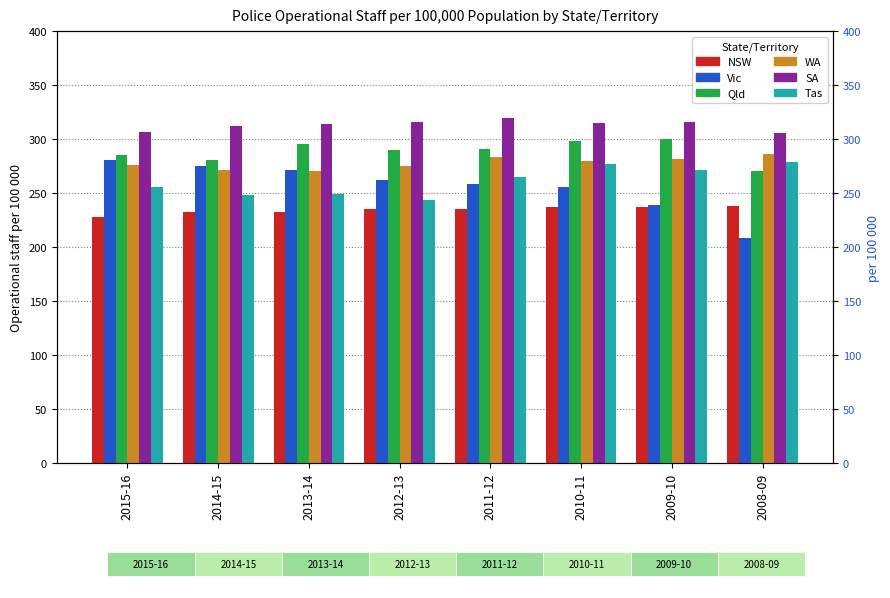

The Tas series shows 81.8 at 2011-12. True or false?

False